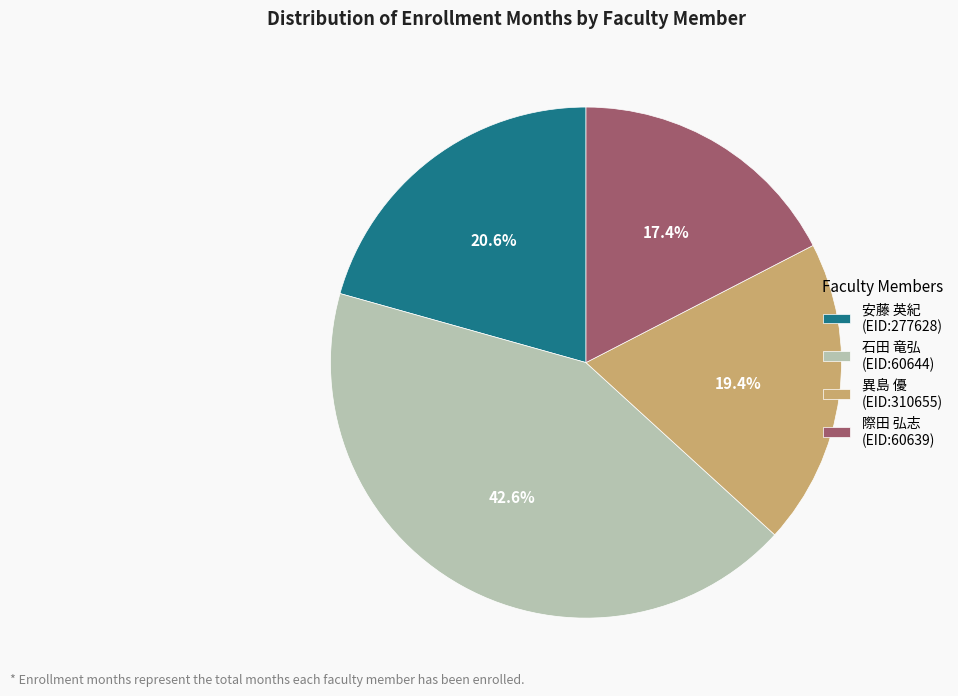

What is the smallest slice in the pie chart?

際田 弘志 (EID:60639)